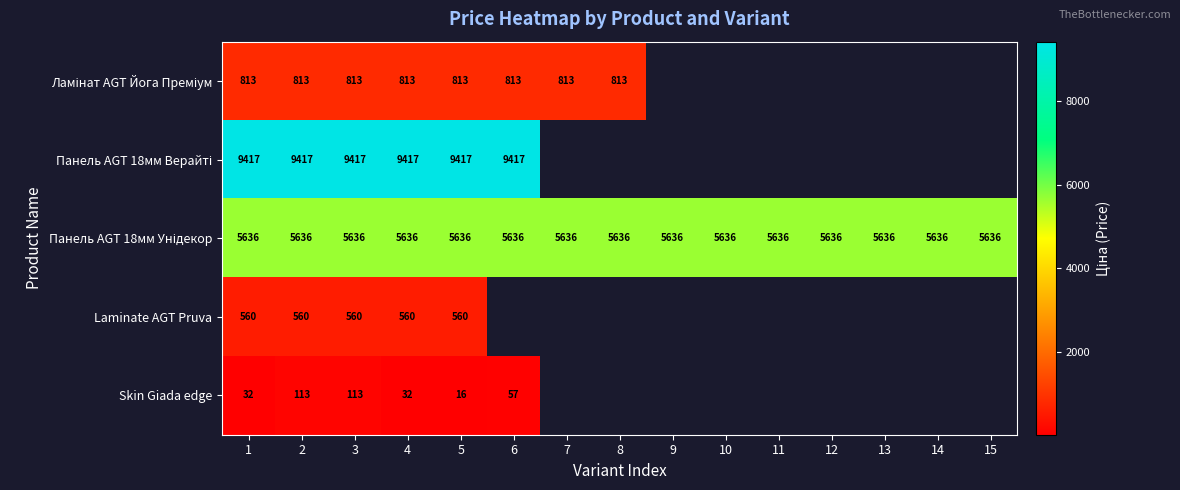

How many positive values does the Панель AGT 18мм Верайті series have?

6